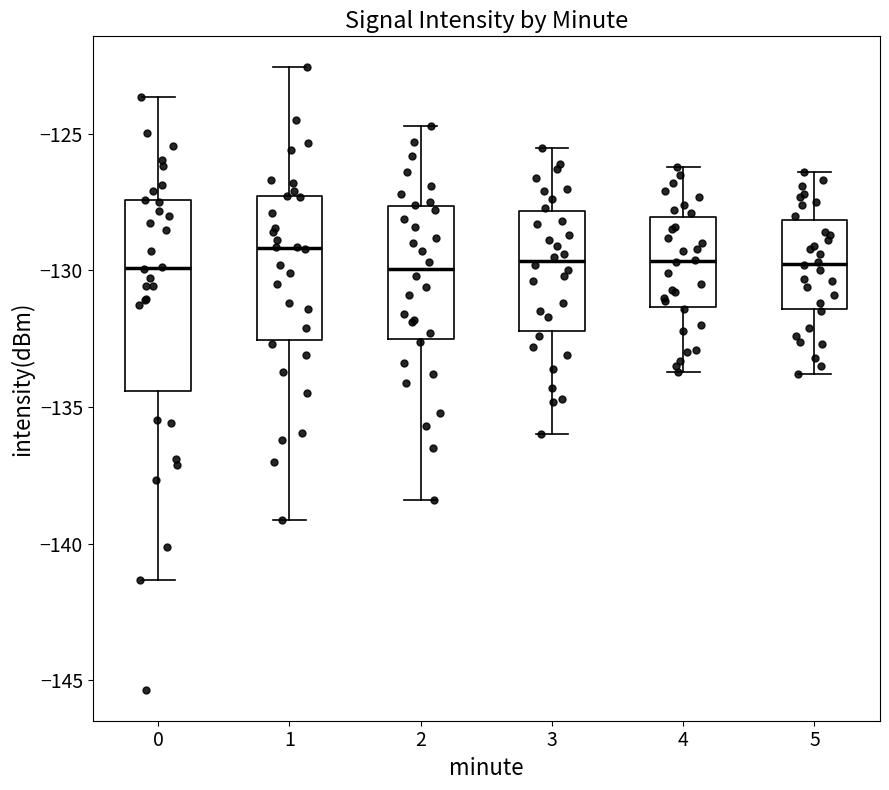

Reading left to right, read every box against the y-axis: the position of its median line, the range the box covers, and the ends of its whiskers. The values are not printed on the chart, so give them approximately, as read against the axis.

0: median -130.0, box -134.5 to -127.5, whiskers -141.5 to -123.5
1: median -129.0, box -132.5 to -127.5, whiskers -139.0 to -122.5
2: median -130.0, box -132.5 to -127.5, whiskers -138.5 to -124.5
3: median -129.5, box -132.0 to -128.0, whiskers -136.0 to -125.5
4: median -129.5, box -131.5 to -128.0, whiskers -133.5 to -126.0
5: median -129.5, box -131.5 to -128.0, whiskers -134.0 to -126.5